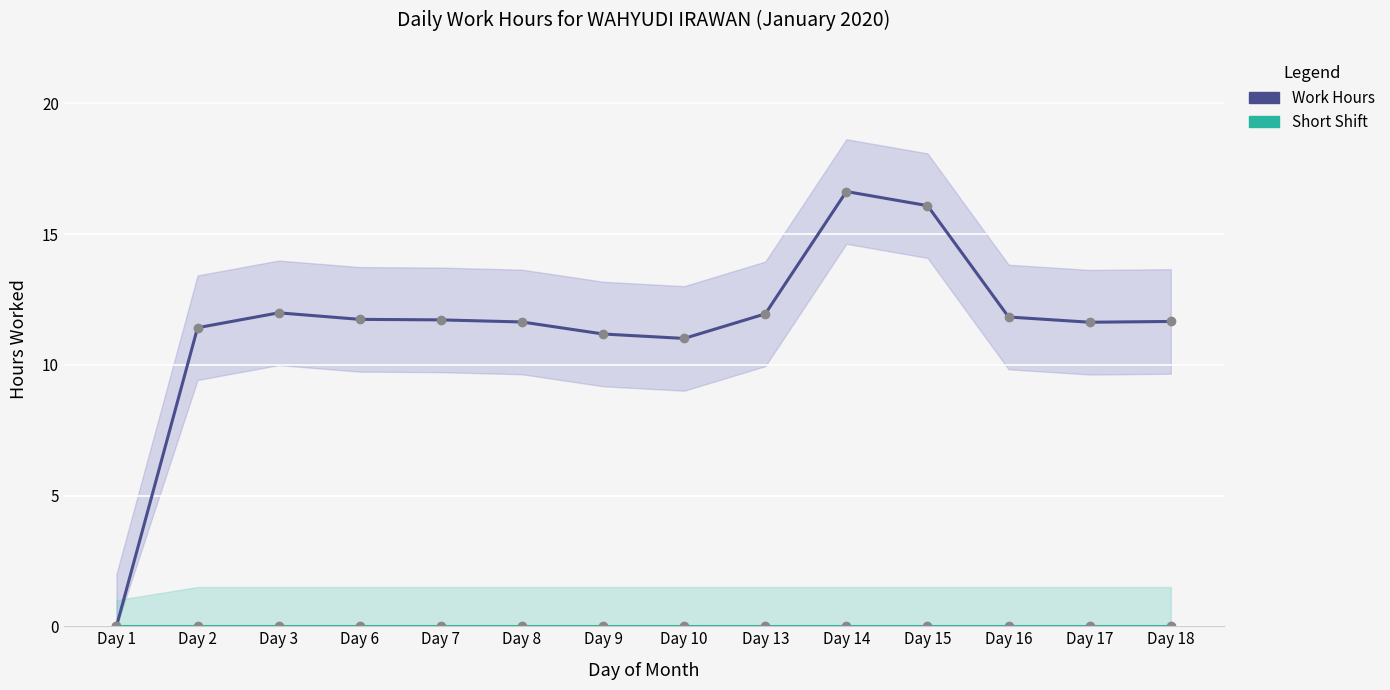

Between Day 6 and Day 9, which series saw the biggest shift?

Work Hours